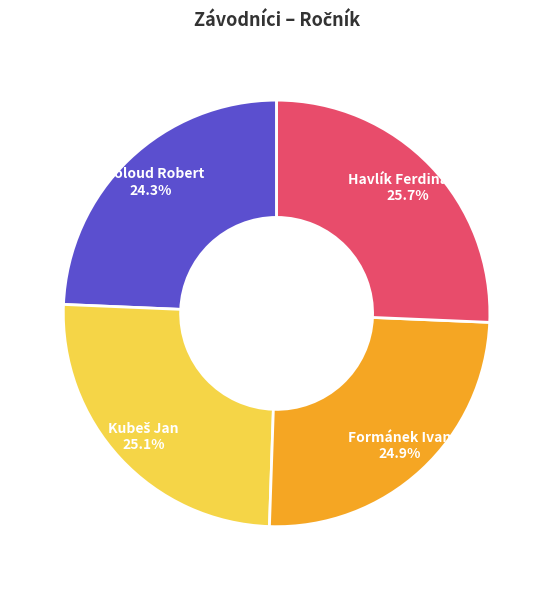

What is the ratio of the value at Formánek Ivan to the value at Havlík Ferdinand?

1.0